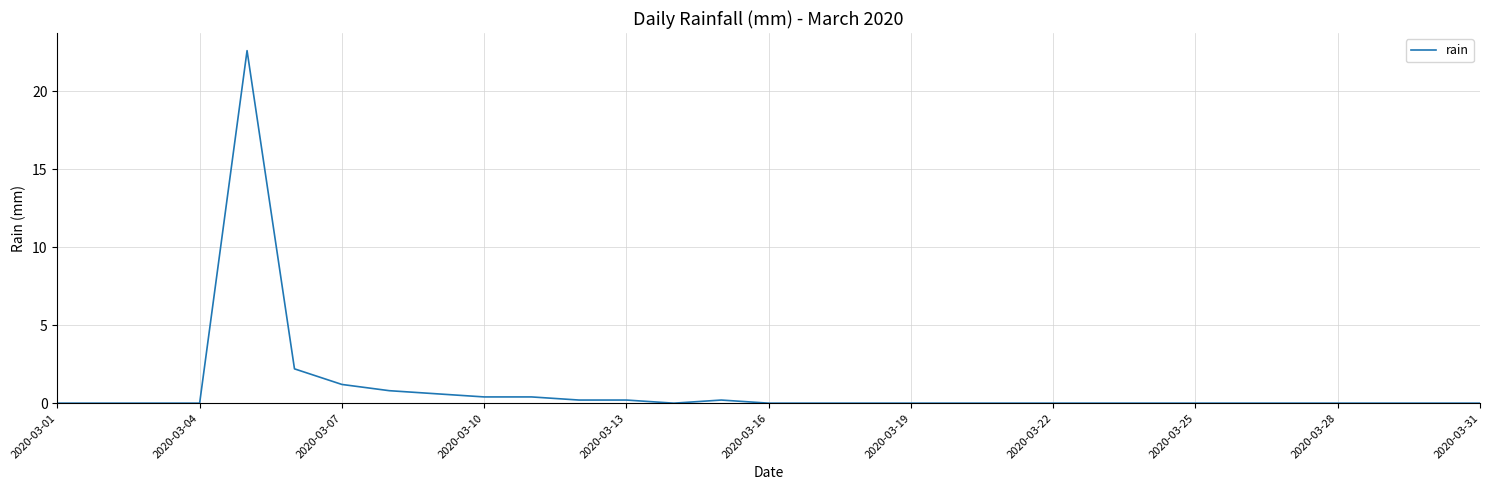

What is the greatest value displayed?

22.6